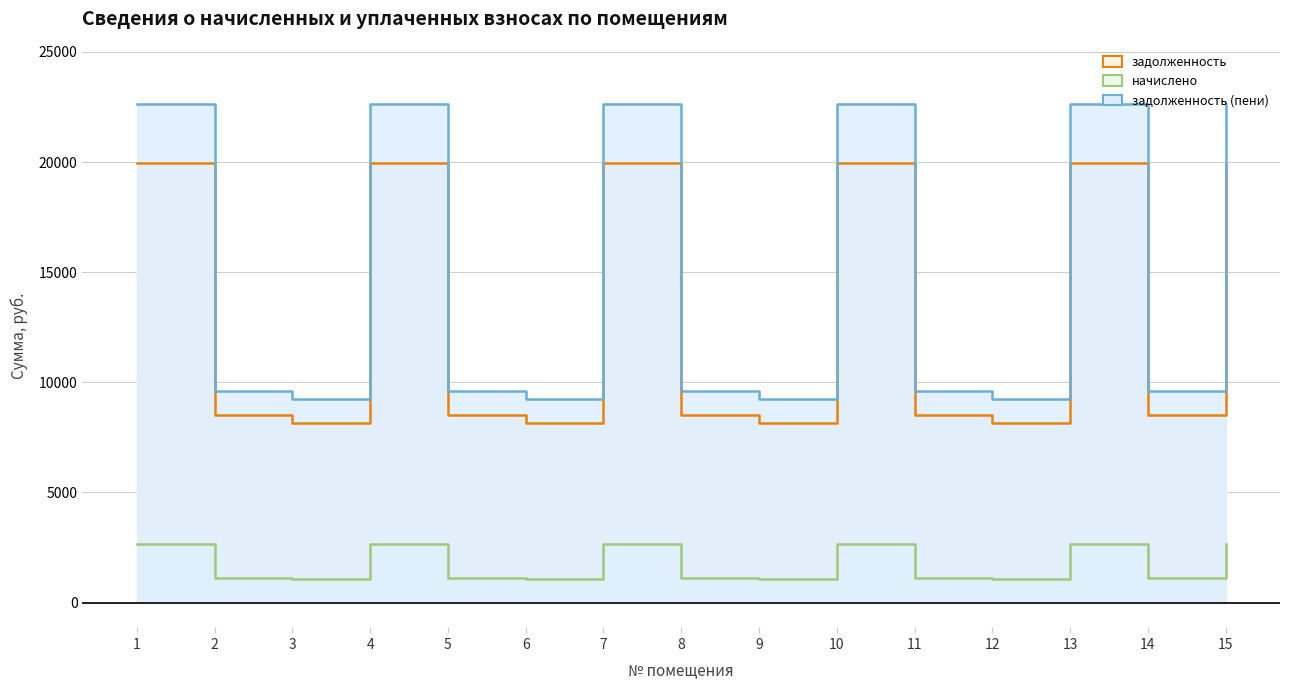

Which series has the largest total across all categories?

задолженность (пени)